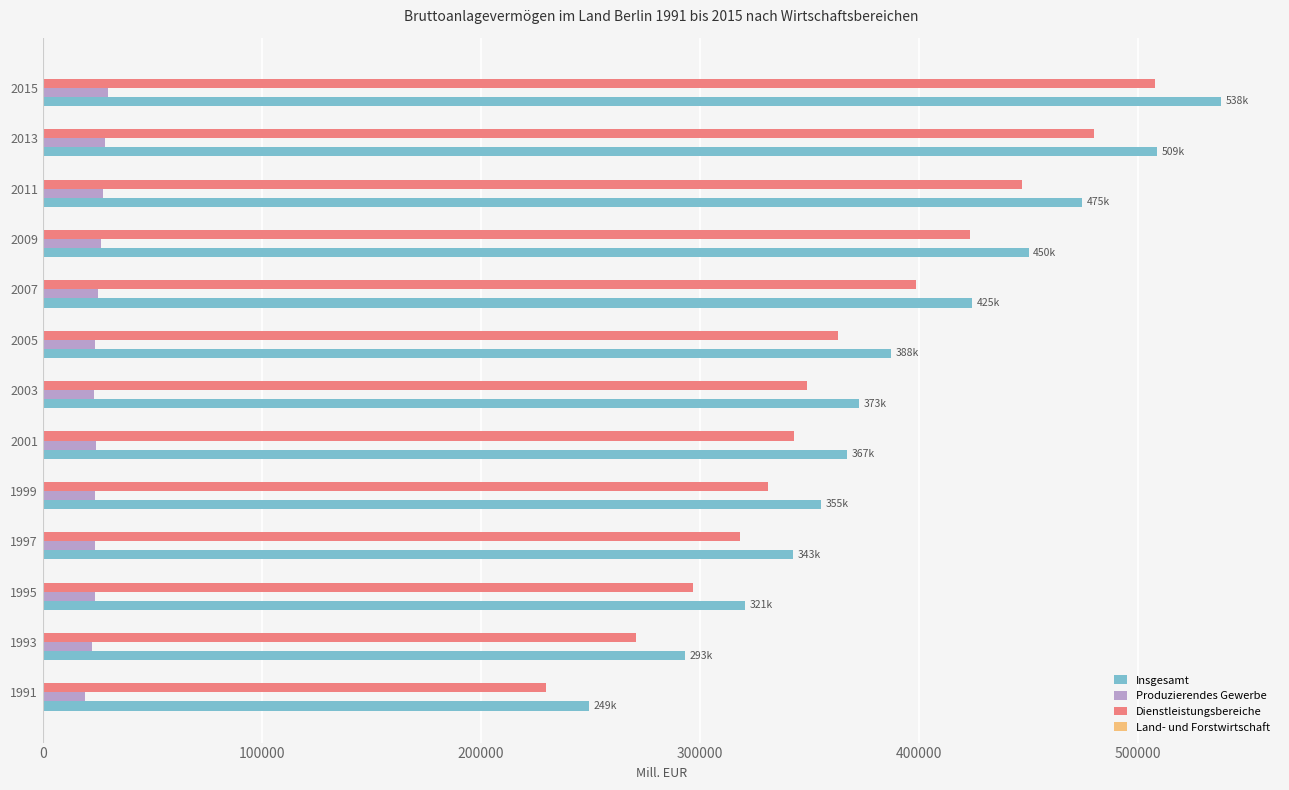

What is the greatest value displayed?

538141.1